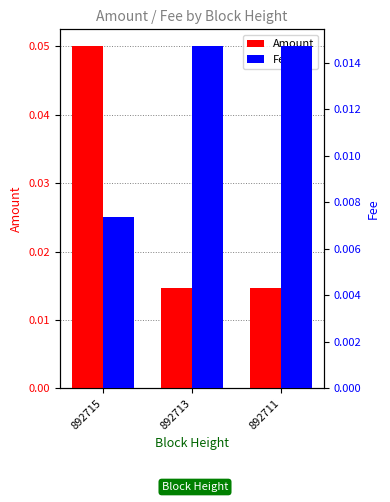

At how many categories does at least one series exceed 0?

3